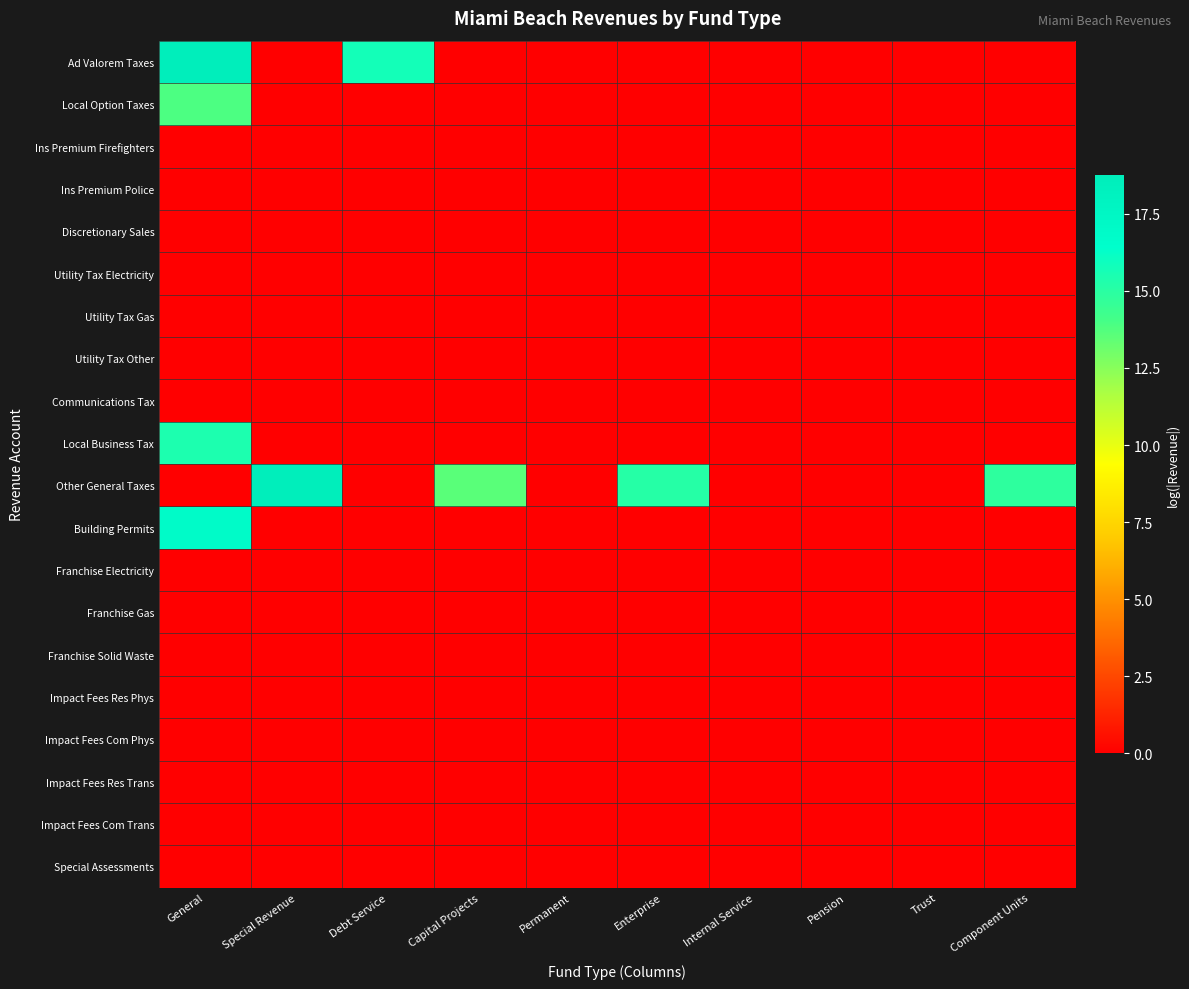

How many categories are shown in the chart?

10